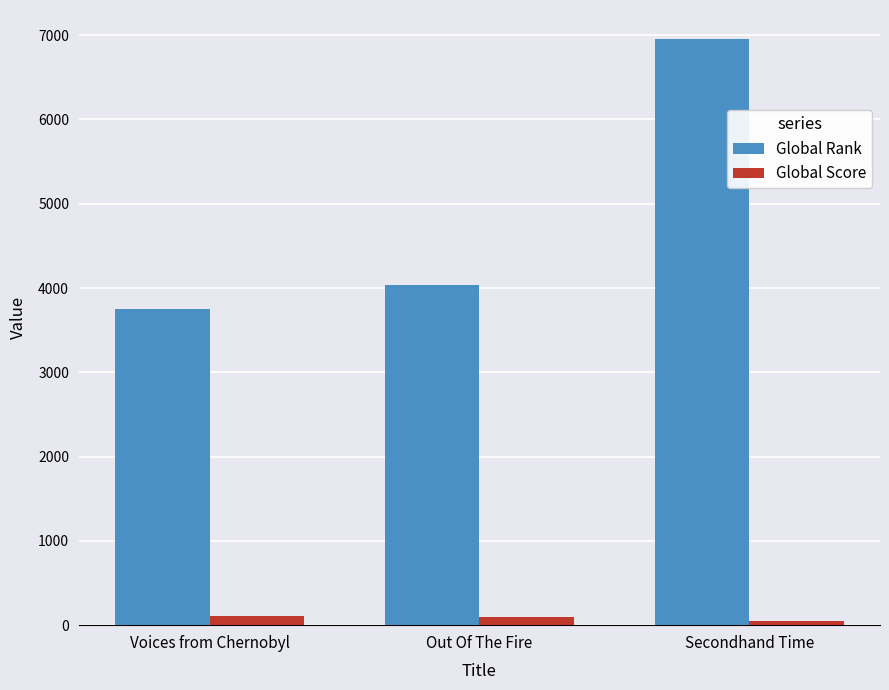

What is the highest value of the Global Score series?

103